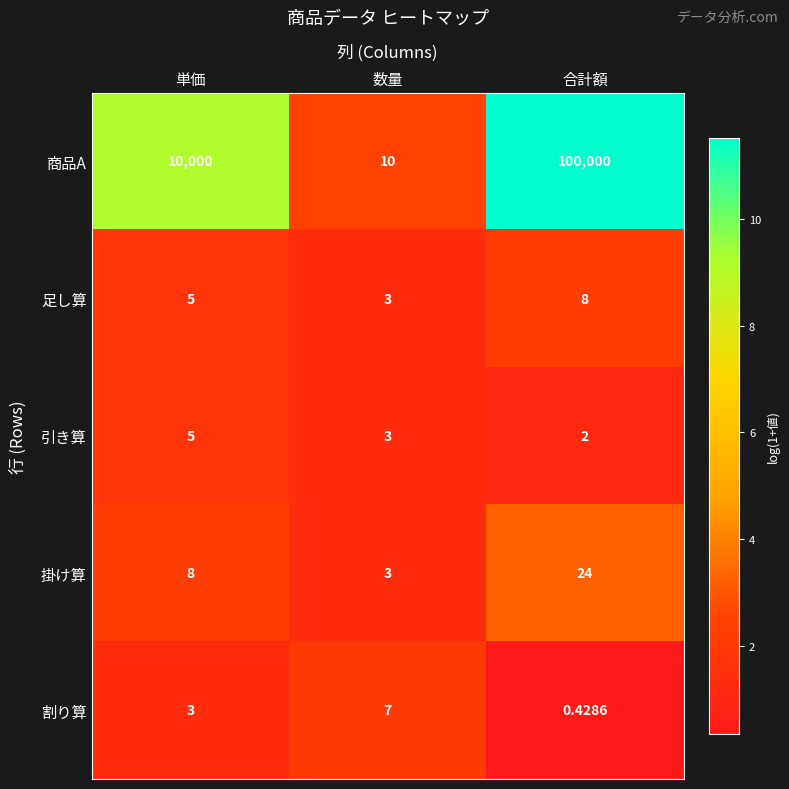

At which category is the sum across all series the highest?

合計額